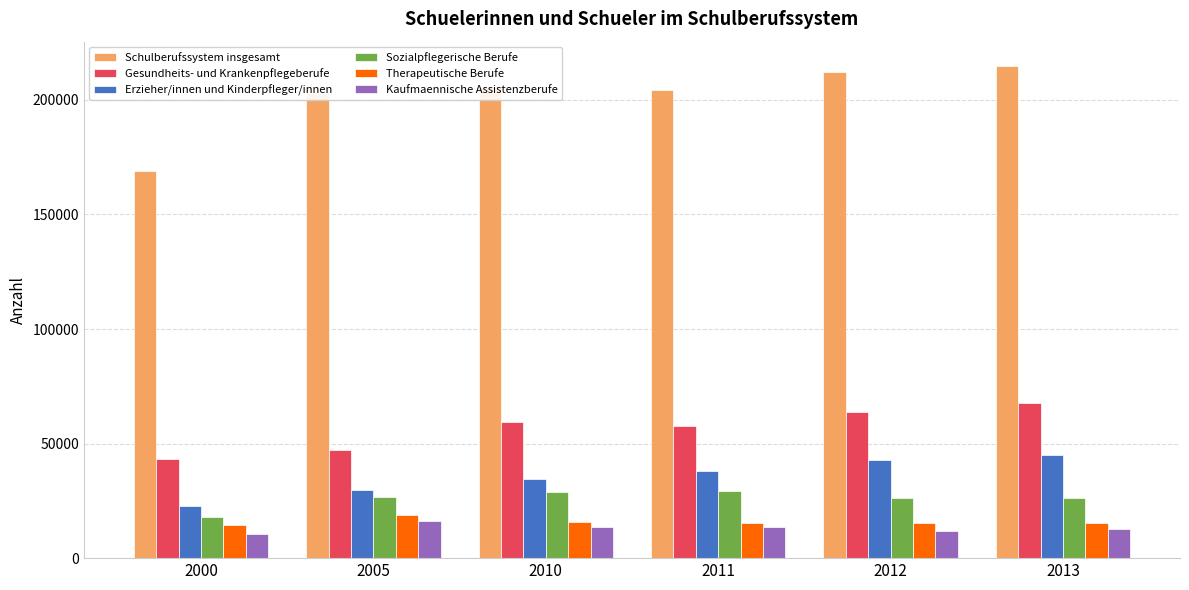

What is the total value across all series at 2011?

358367